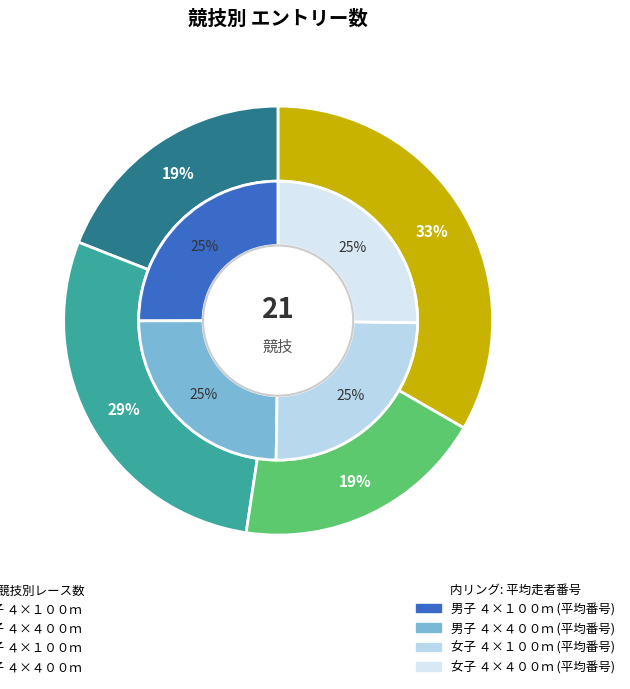

To the nearest percent, what is the difference between the largest and smallest slice percentages?

14%